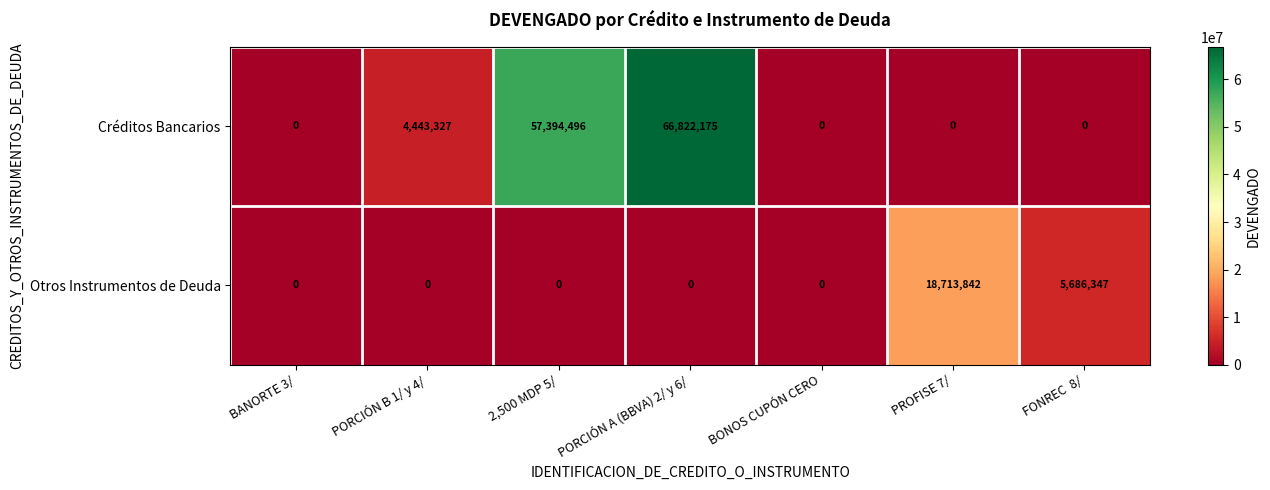

At 2,500 MDP 5/, list the series in order from smallest to largest.

Otros Instrumentos de Deuda, Créditos Bancarios